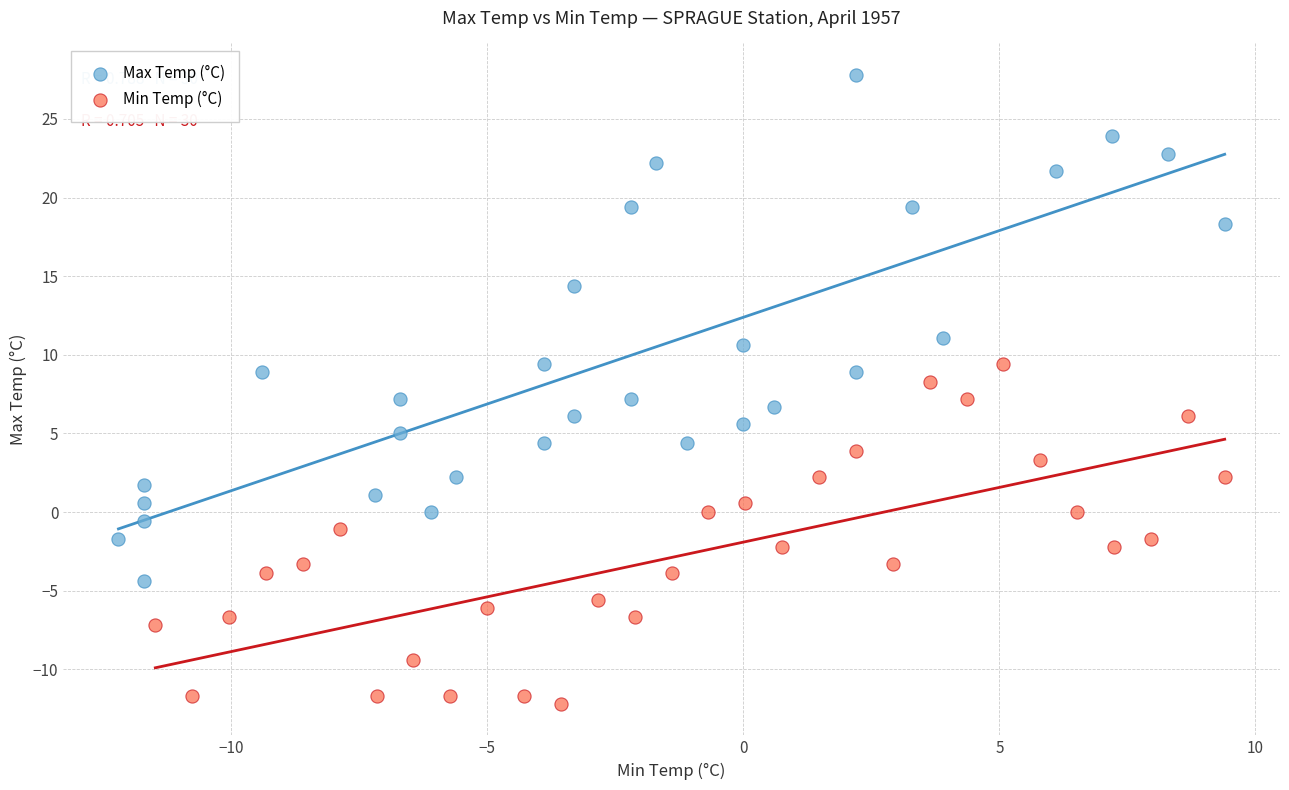

What are all the series names shown in the legend?

Max Temp (°C), Min Temp (°C)